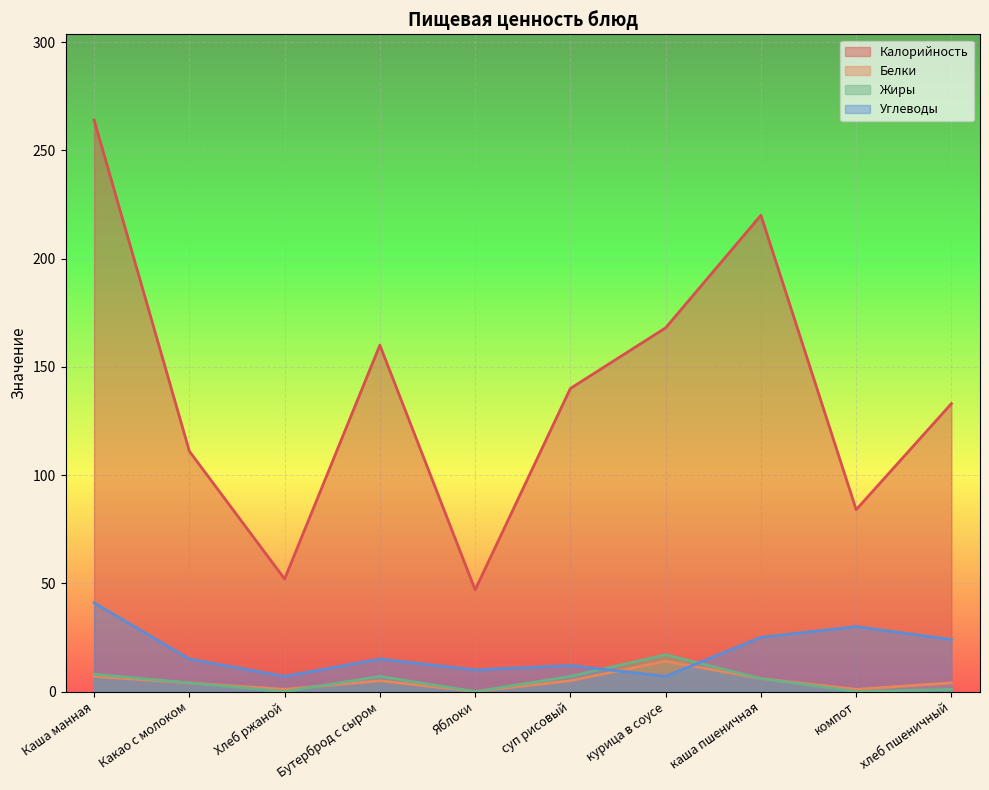

In Углеводы, how many points are lower than both neighbors (excluding endpoints)?

3